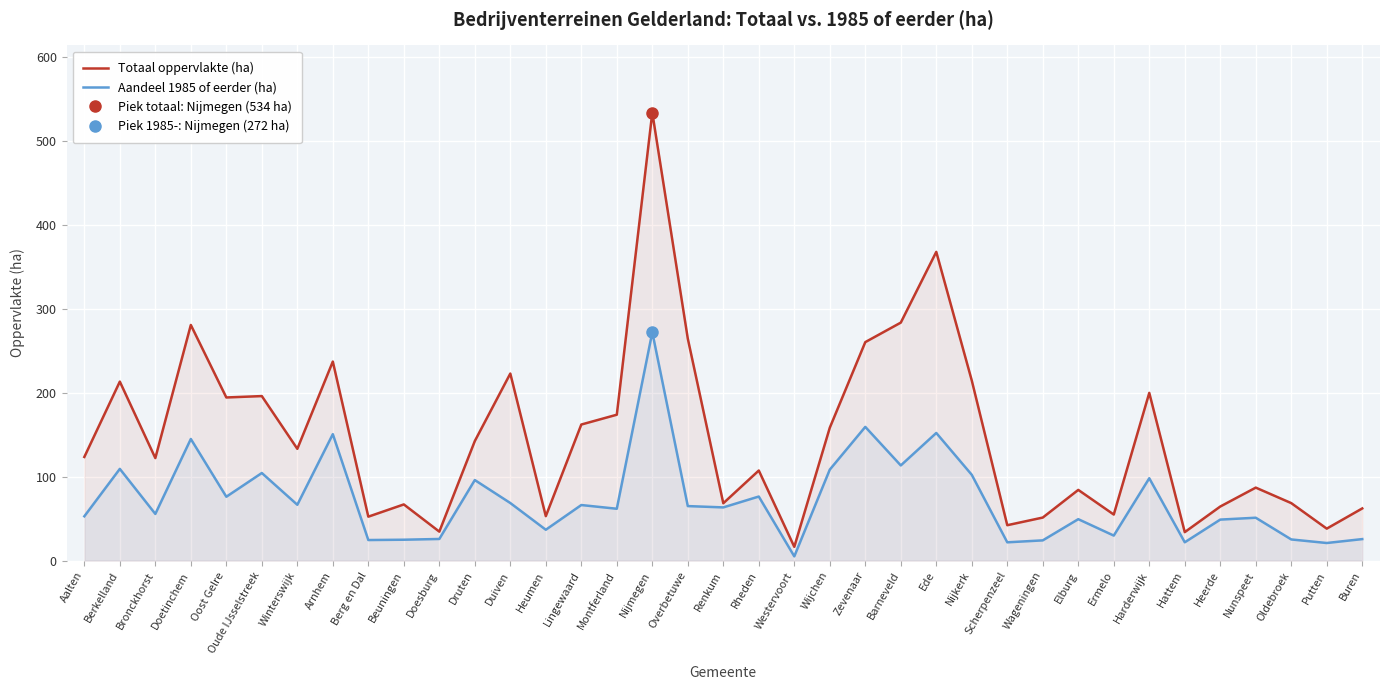

Where is Aandeel 1985 of eerder (ha) nearest to the value 138?

Doetinchem